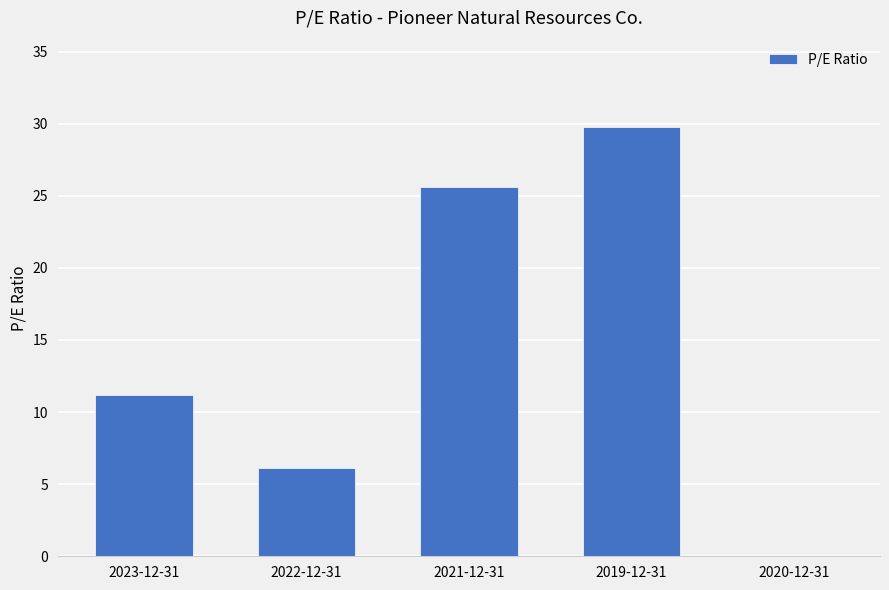

True or false: the data shows 17.0 at 2019-12-31.

False